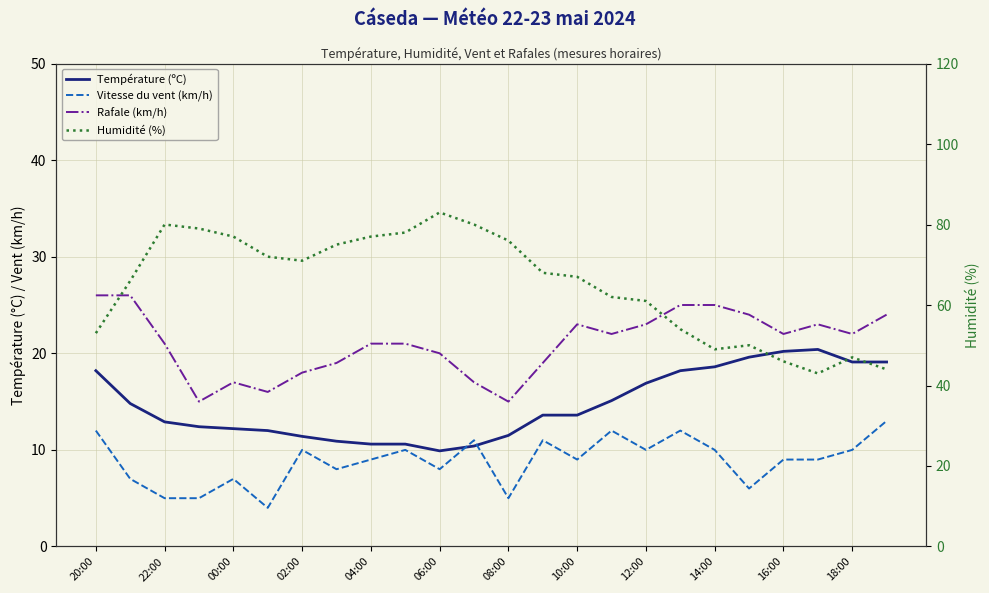

What is the label of the 2nd point from the left?

22:00